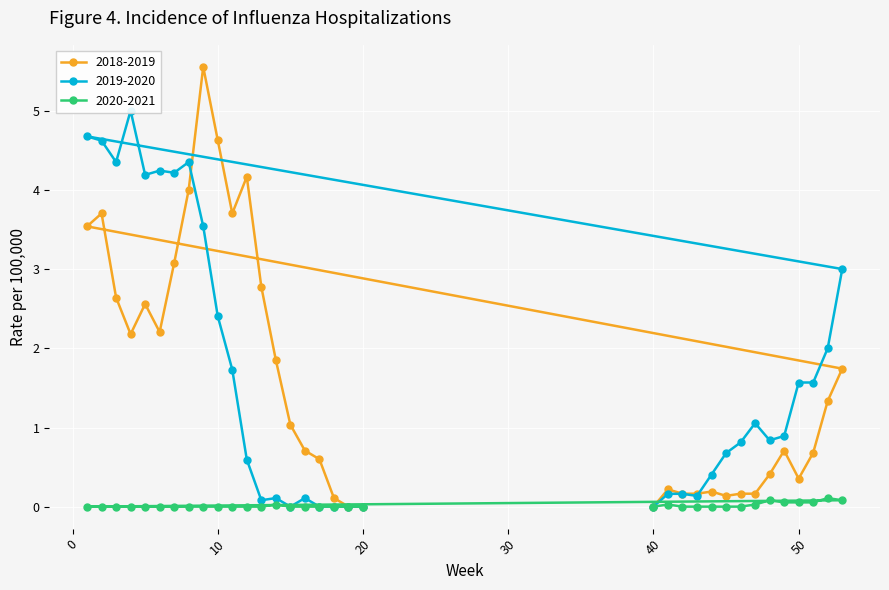

Which series changed the most between 9 and 14?

2018-2019